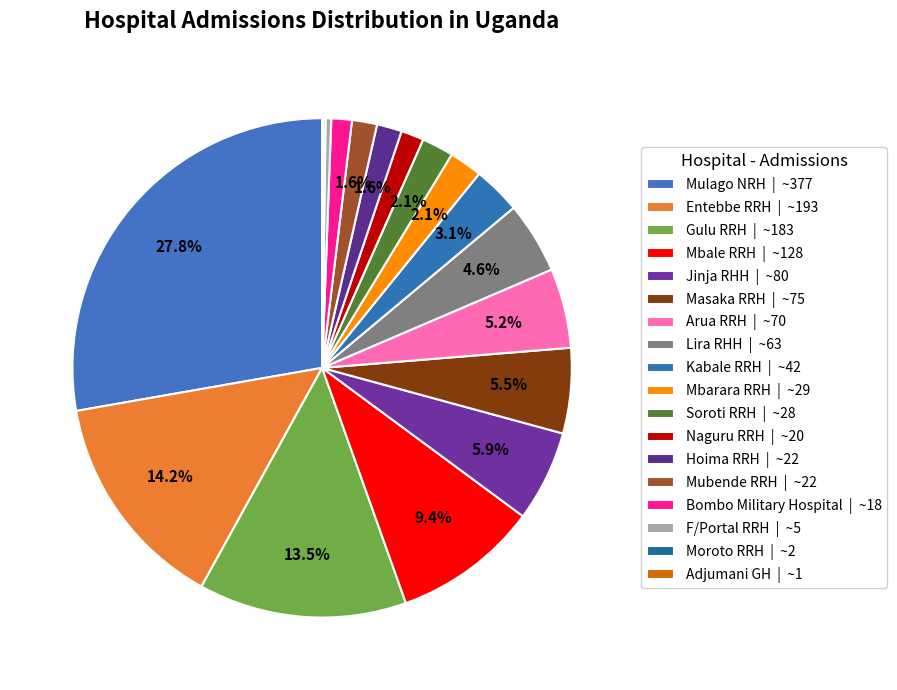

How many slices are in this pie chart?

18